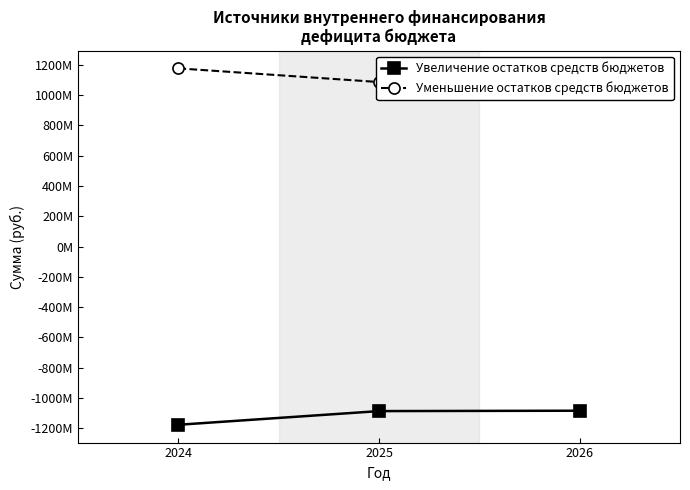

Between 2025 and 2026, which series saw the biggest shift?

Увеличение остатков средств бюджетов